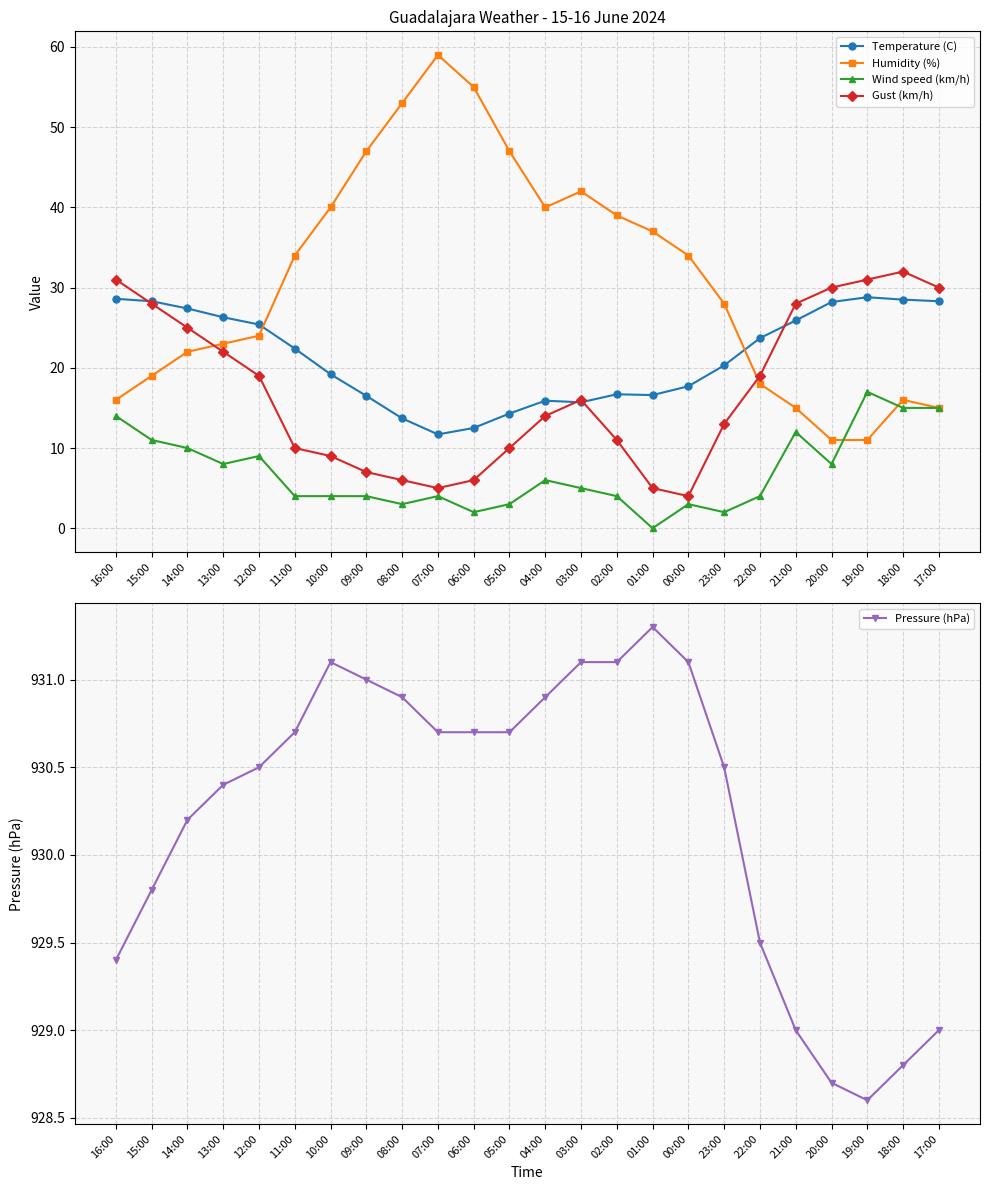

Which has a higher value, 10:00 or 11:00?

11:00